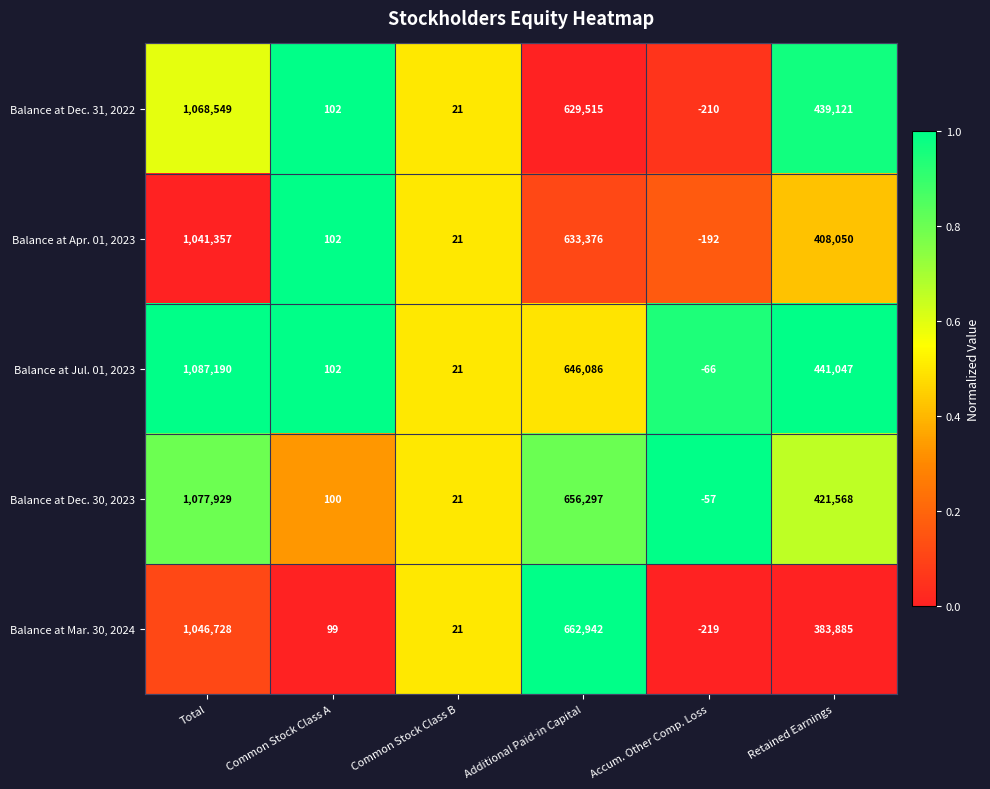

At which category is the sum across all series the highest?

Total